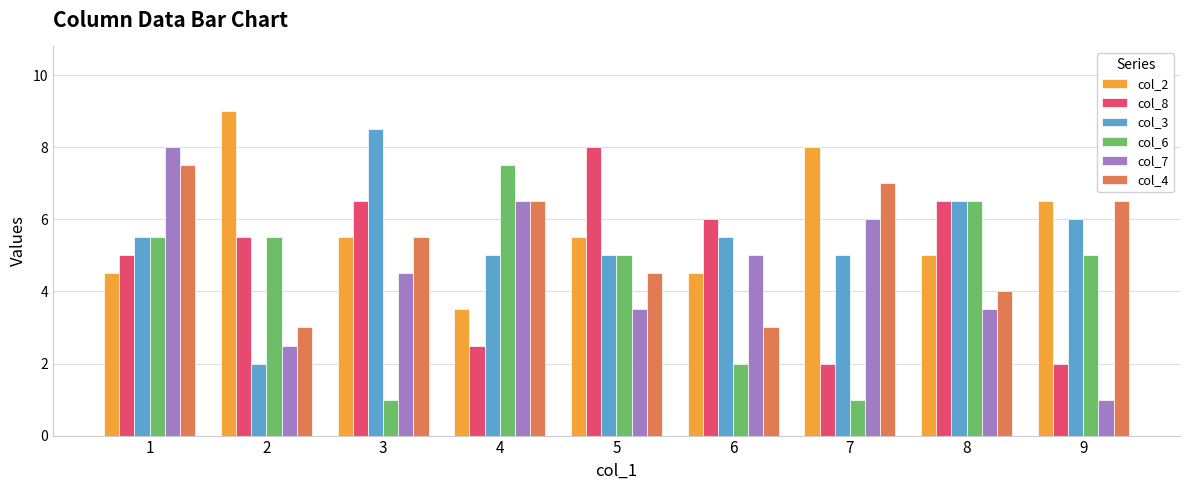

Does the chart contain any negative values?

No